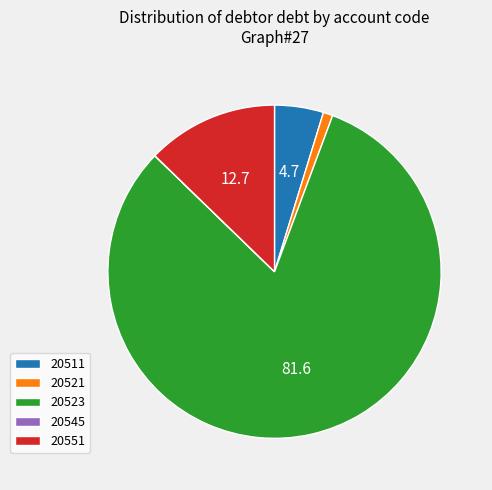

What is the ratio of the value at 20551 to the value at 20511?

2.7